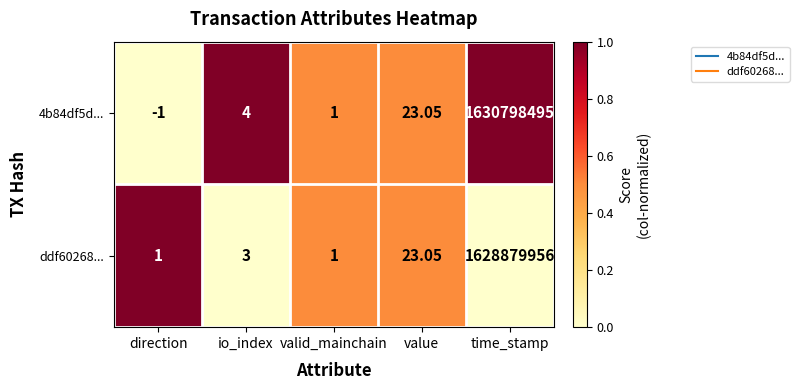

How many data points in ddf60268... are less than 3?

2